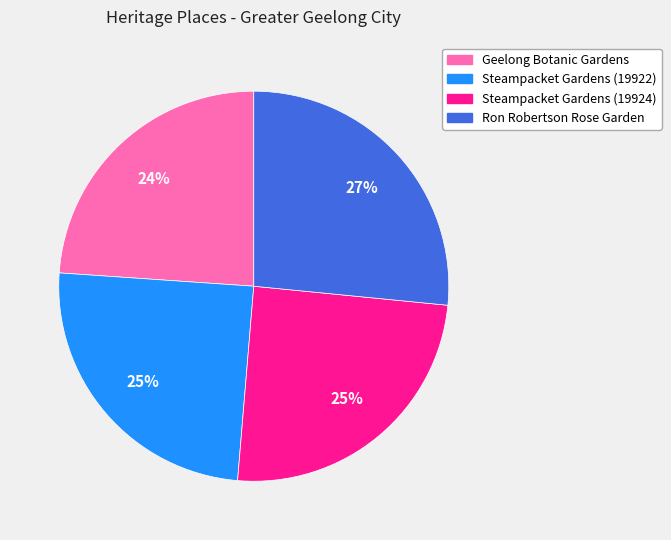

How many slices are in this pie chart?

4